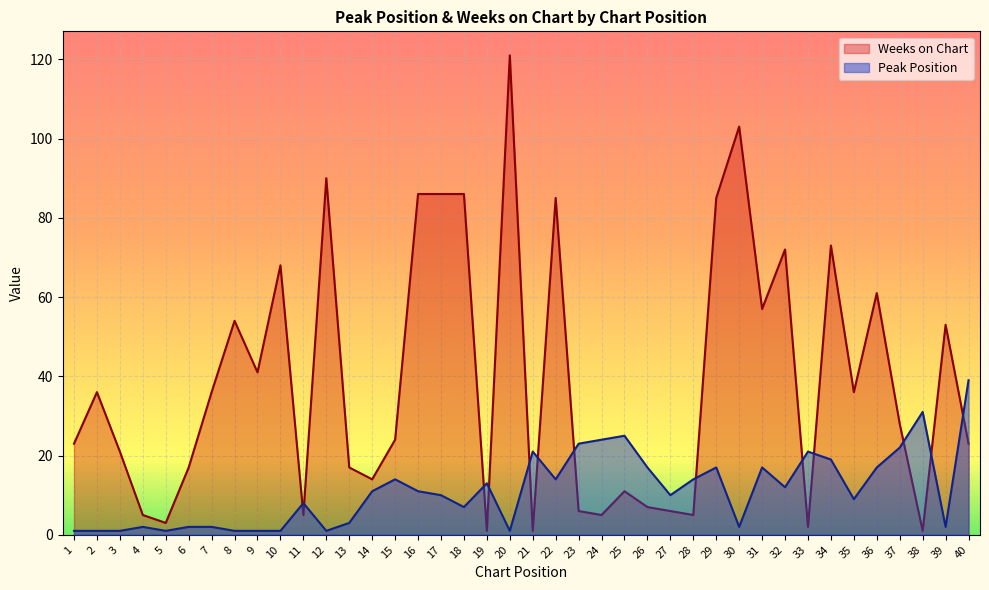

What is the minimum value shown in the chart?

1